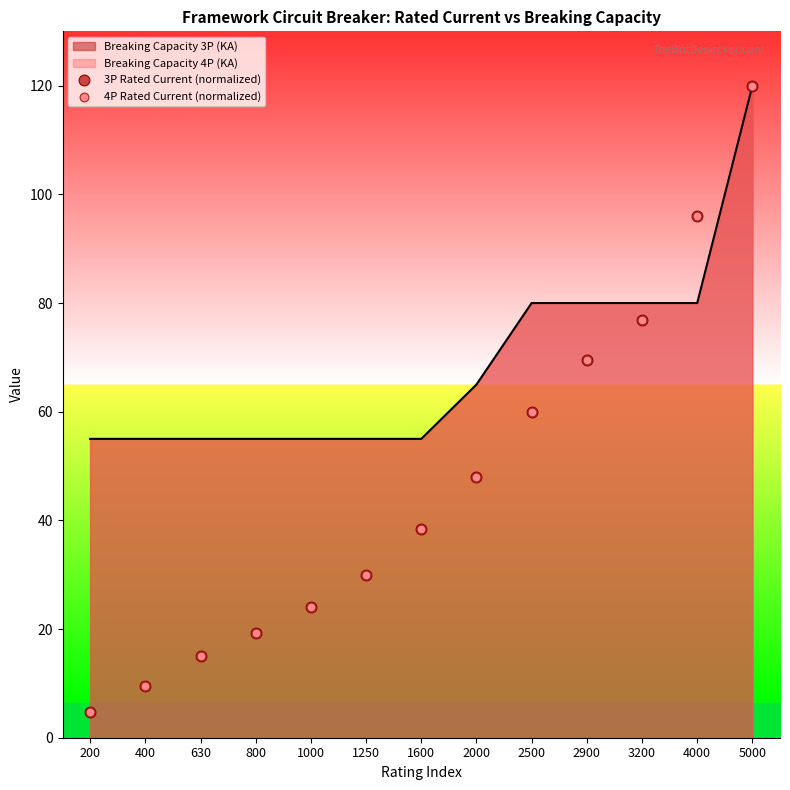

Is it true that Breaking Capacity 3P (KA) equals 55 at 630?

True